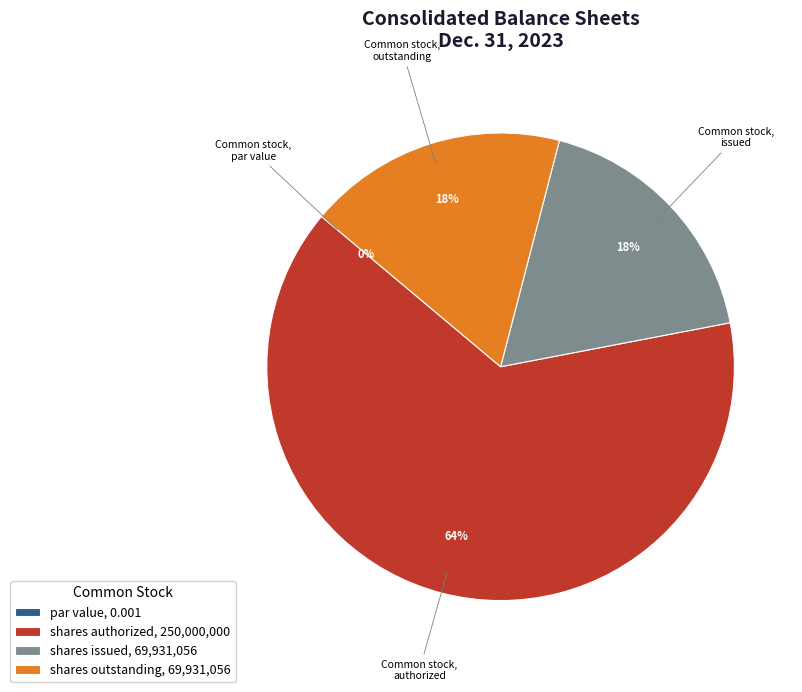

Is the sum of Common stock, shares outstanding and Common stock, par value greater than half?

No